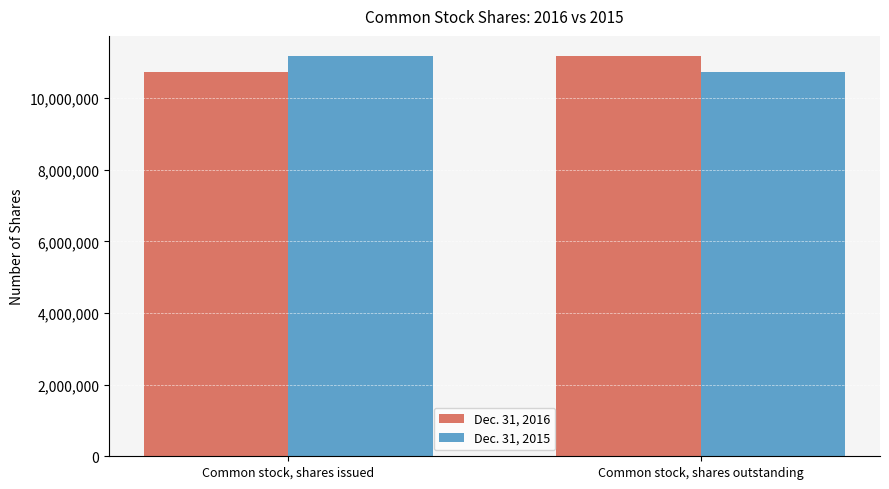

List the labels in order of Dec. 31, 2015 value, largest first.

Common stock, shares issued, Common stock, shares outstanding